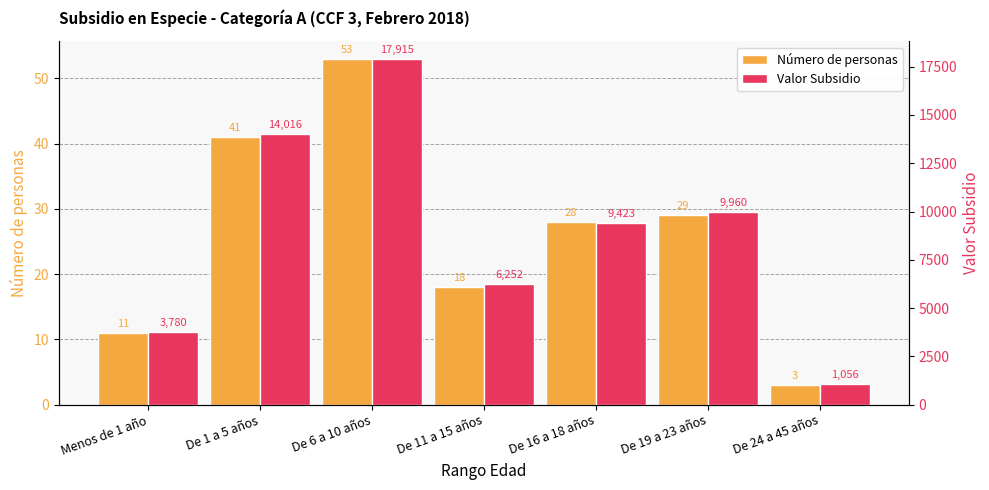

The Valor Subsidio series shows 17073 at De 19 a 23 años. True or false?

False